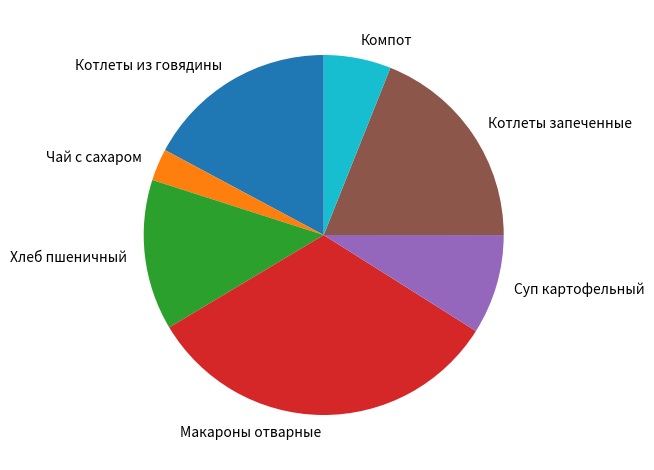

Combined, do Чай с сахаром and Хлеб пшеничный account for over 50%?

No